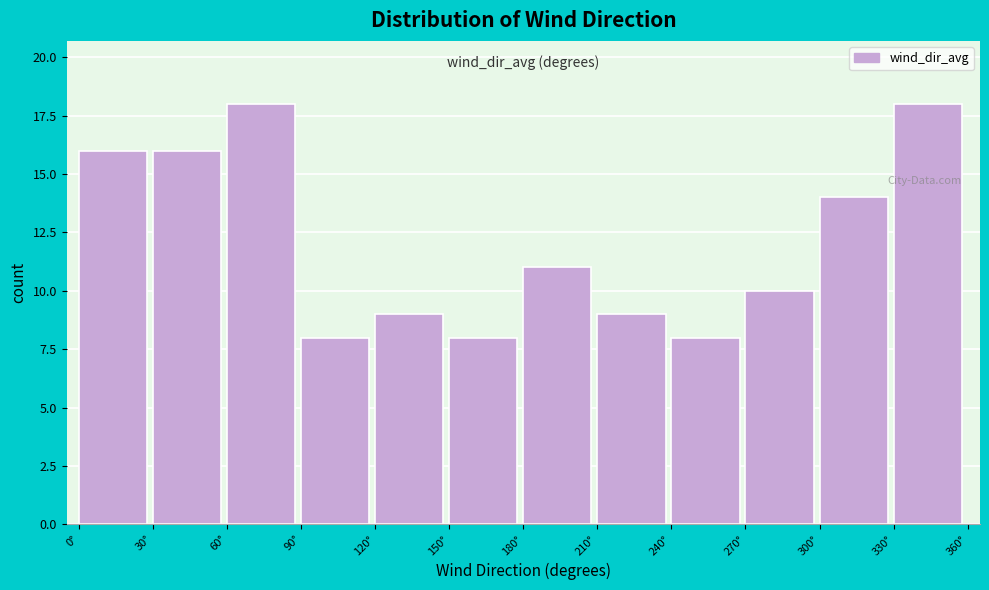

Reading left to right, transcribe this chart: for each bar, give the range it covers on the x-axis and its height. The values are not printed on the chart, so give them approximately, as read against the axis.

0 to 30: 16
30 to 60: 16
60 to 90: 18
90 to 120: 8
120 to 150: 9
150 to 180: 8
180 to 210: 11
210 to 240: 9
240 to 270: 8
270 to 300: 10
300 to 330: 14
330 to 360: 18